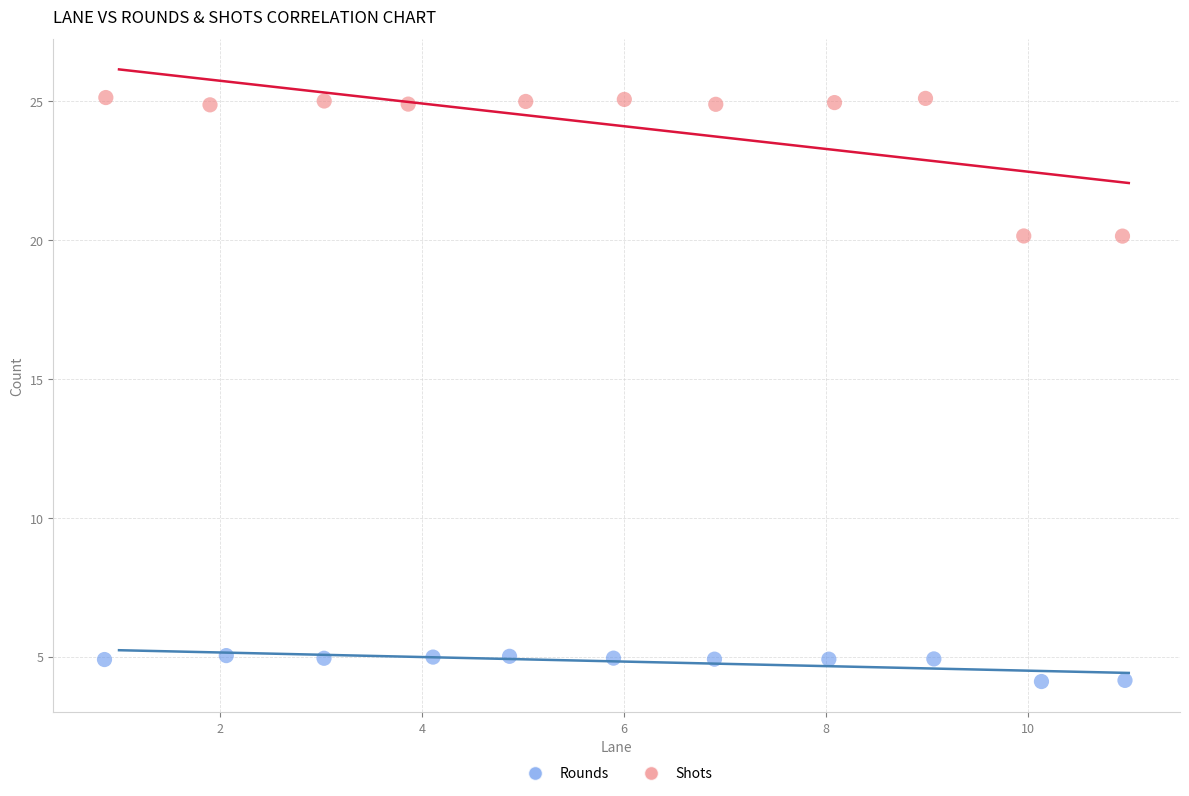

What are all the series names shown in the legend?

Rounds, Shots